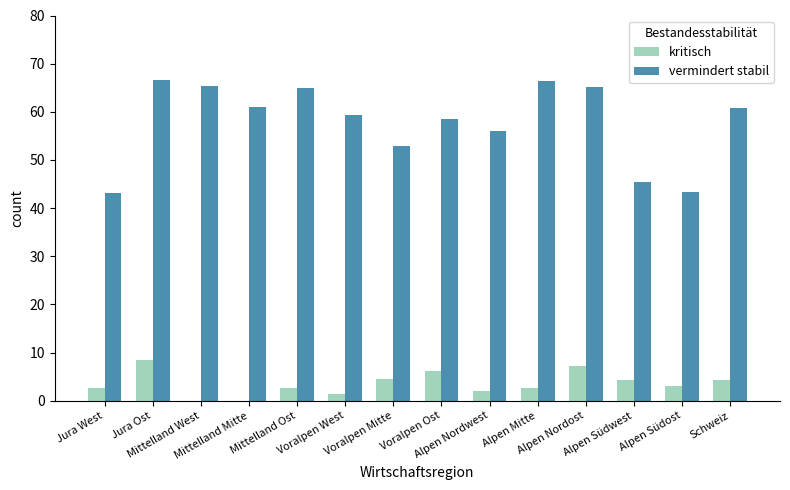

Are the bars grouped side by side (vs. stacked)?

Yes